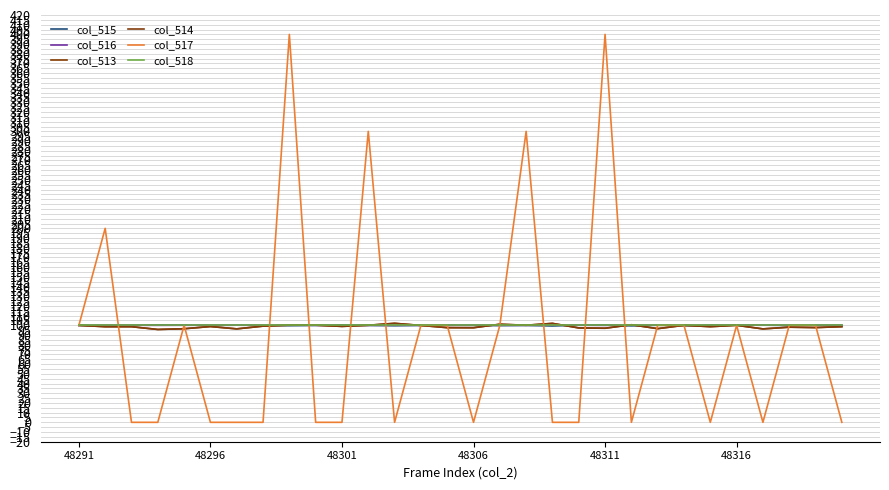

What is the difference between the maximum and minimum values in the col_514 series?

6.3